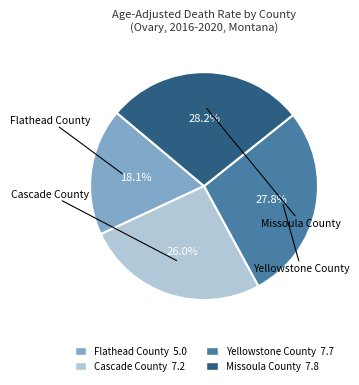

Is it true that Flathead County is 31% of the pie?

False